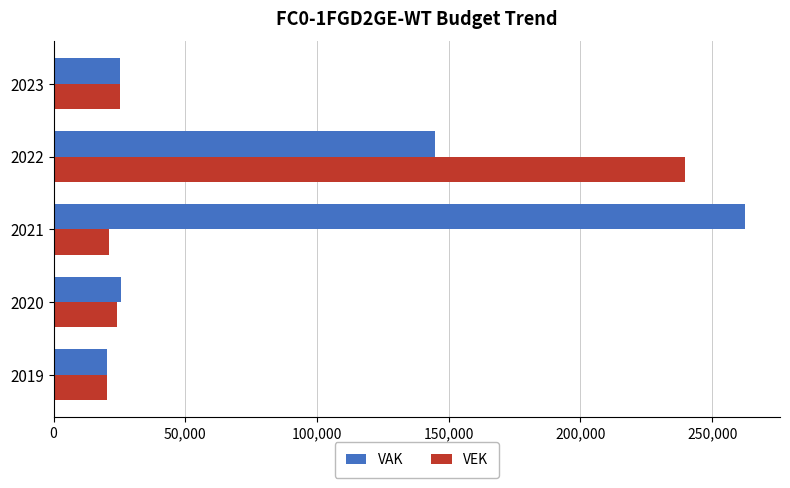

At which label does VAK reach its peak?

2021